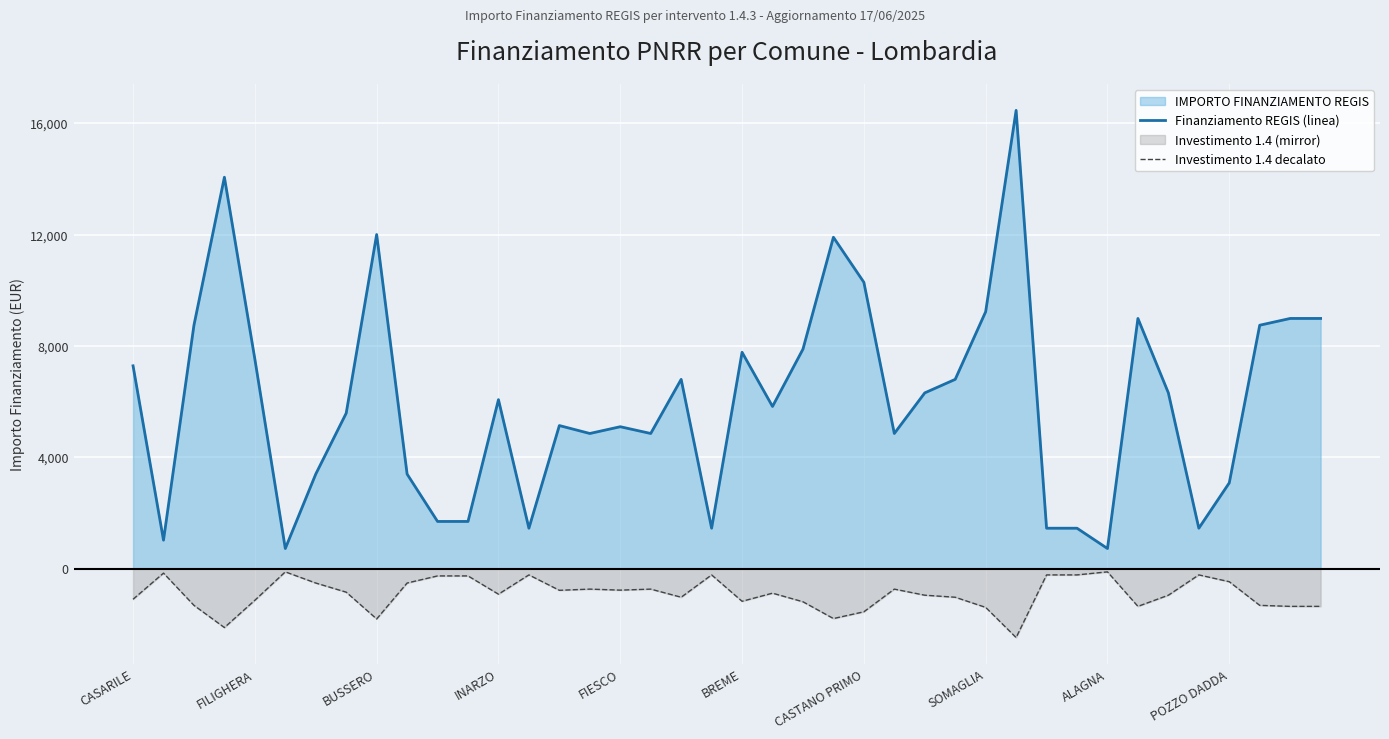

List the series in order of their peak value, highest first.

Finanziamento REGIS (linea), Investimento 1.4 decalato